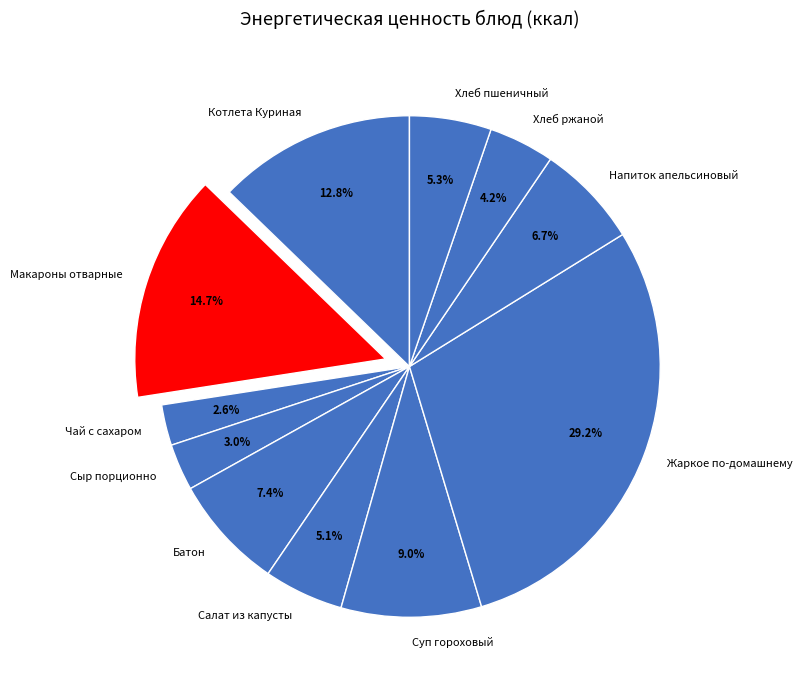

Is Чай с сахаром the majority of the pie?

No